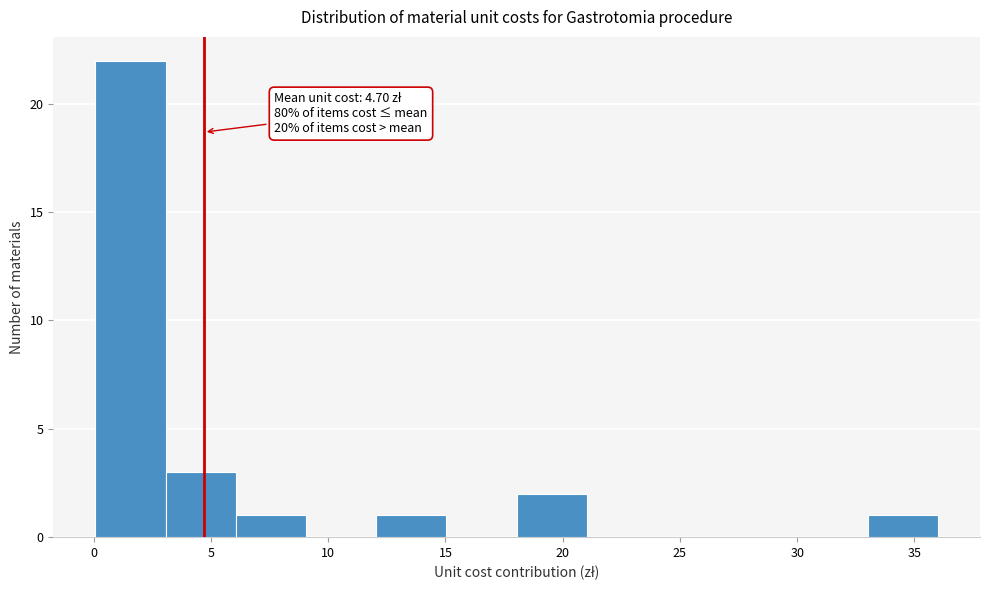

Which range on the x-axis has the tallest bar?

0 to 3